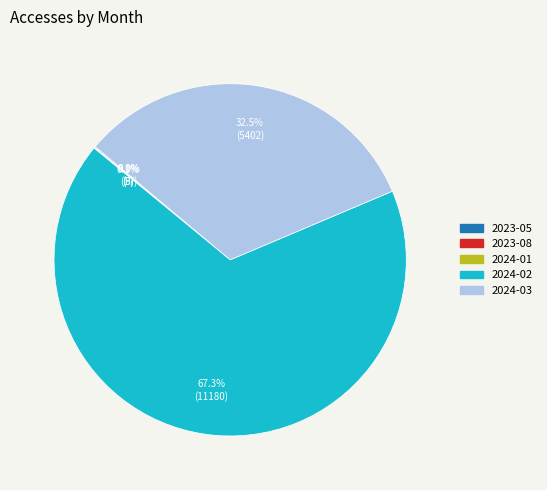

Is there any slice that represents more than half of the pie?

Yes